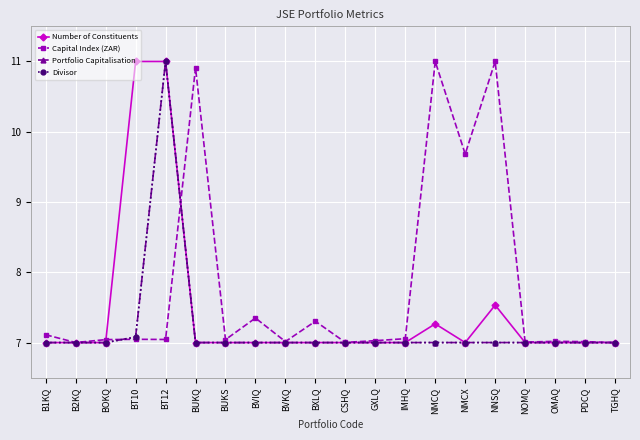

True or false: Number of Constituents has more than 0 points higher than both neighbors.

True